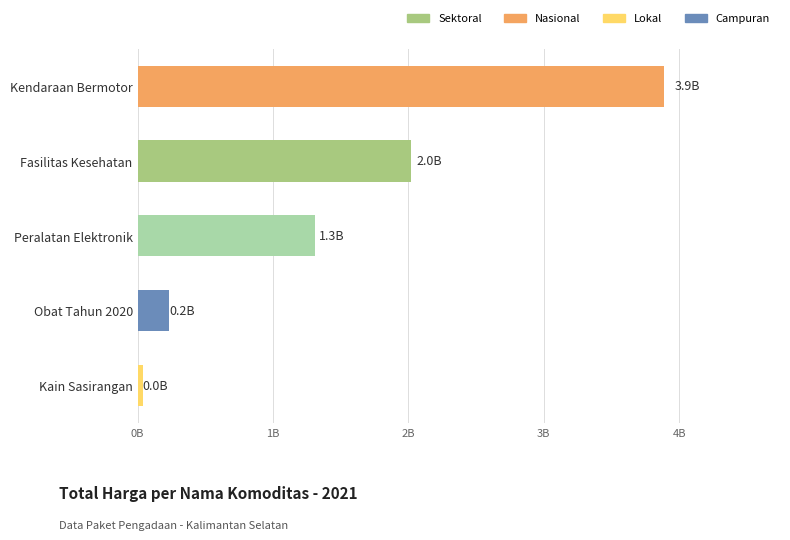

Does the chart contain any negative values?

No